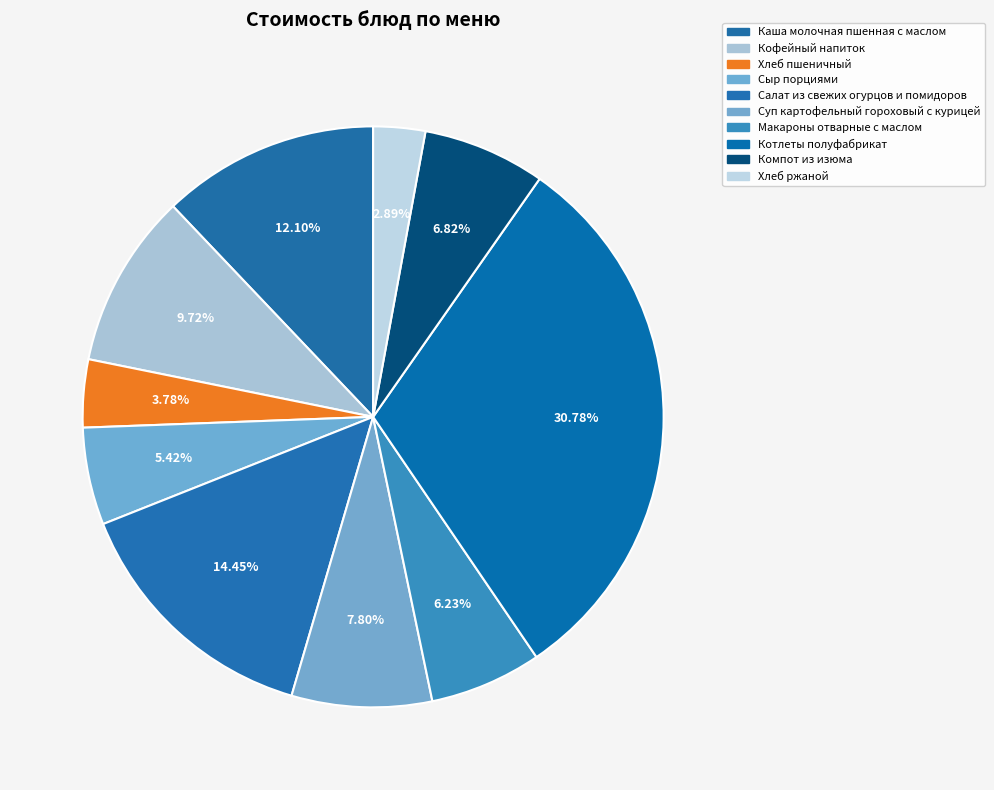

What percentage is the Каша молочная пшенная с маслом slice, to the nearest percent?

12%